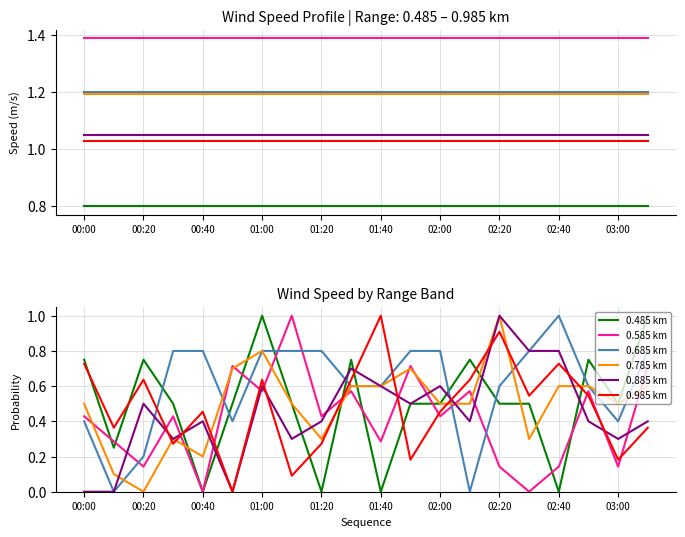

The value of 0.885 km at 02:40 is 0.8. True or false?

True